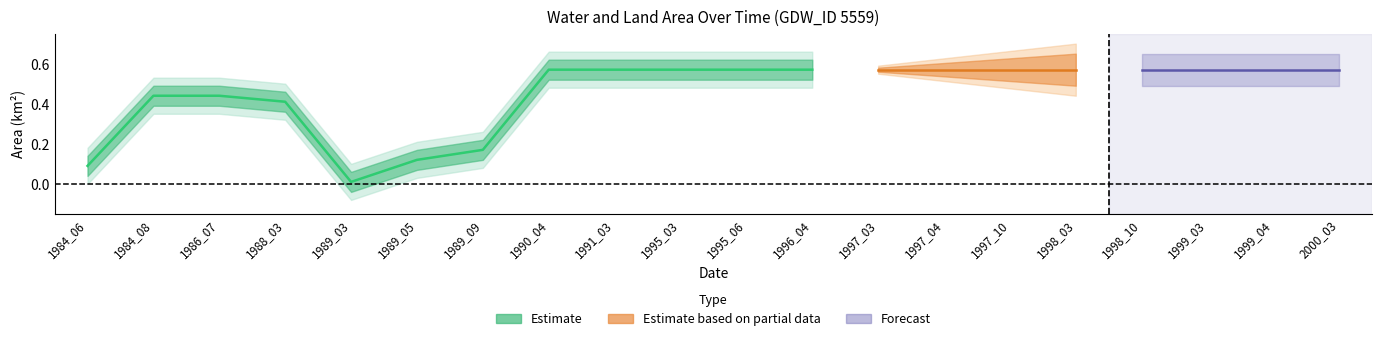

Is this an area chart (filled region under the line)?

No